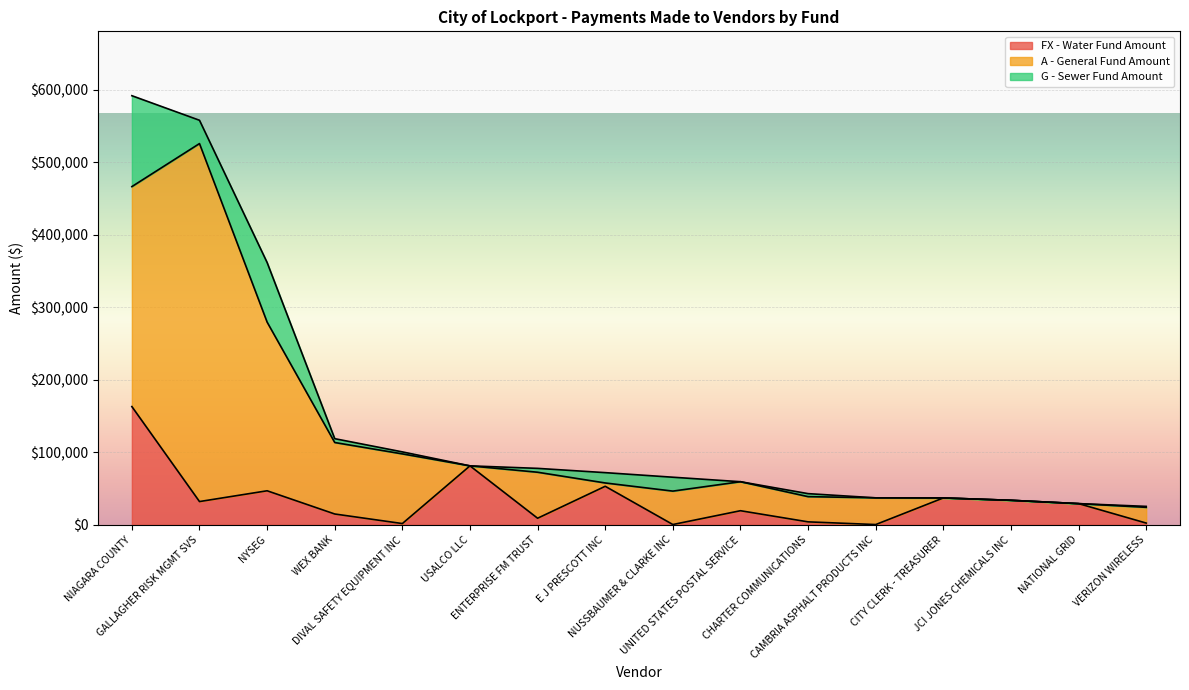

How many lines are shown in the chart?

3